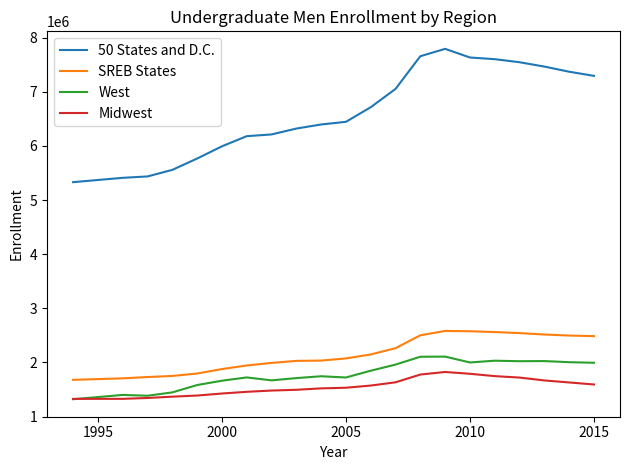

True or false: 50 States and D.C. and SREB States cross at least once.

False